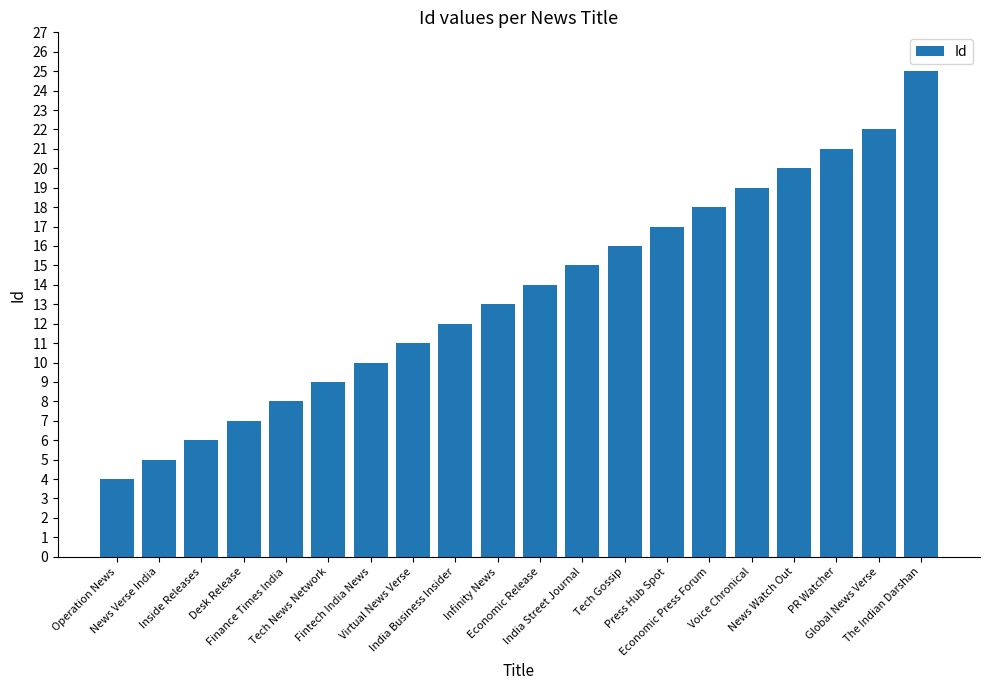

What is the average value?

14